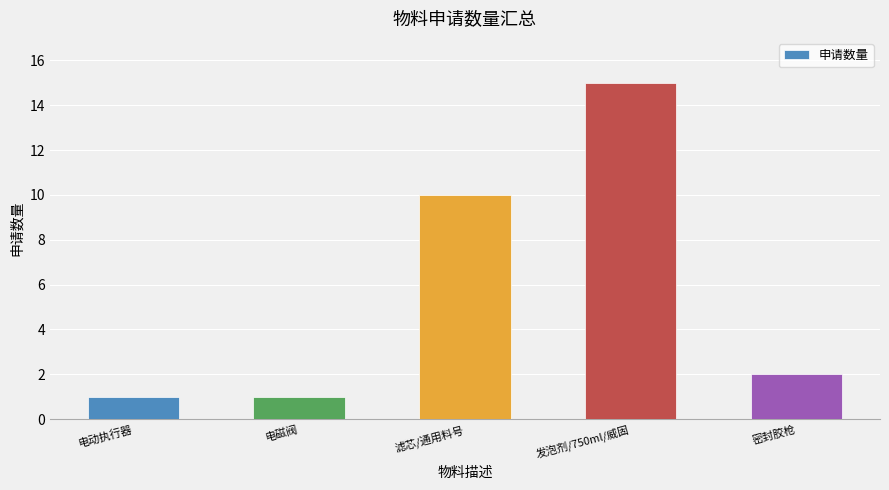

Are the bars horizontal?

No